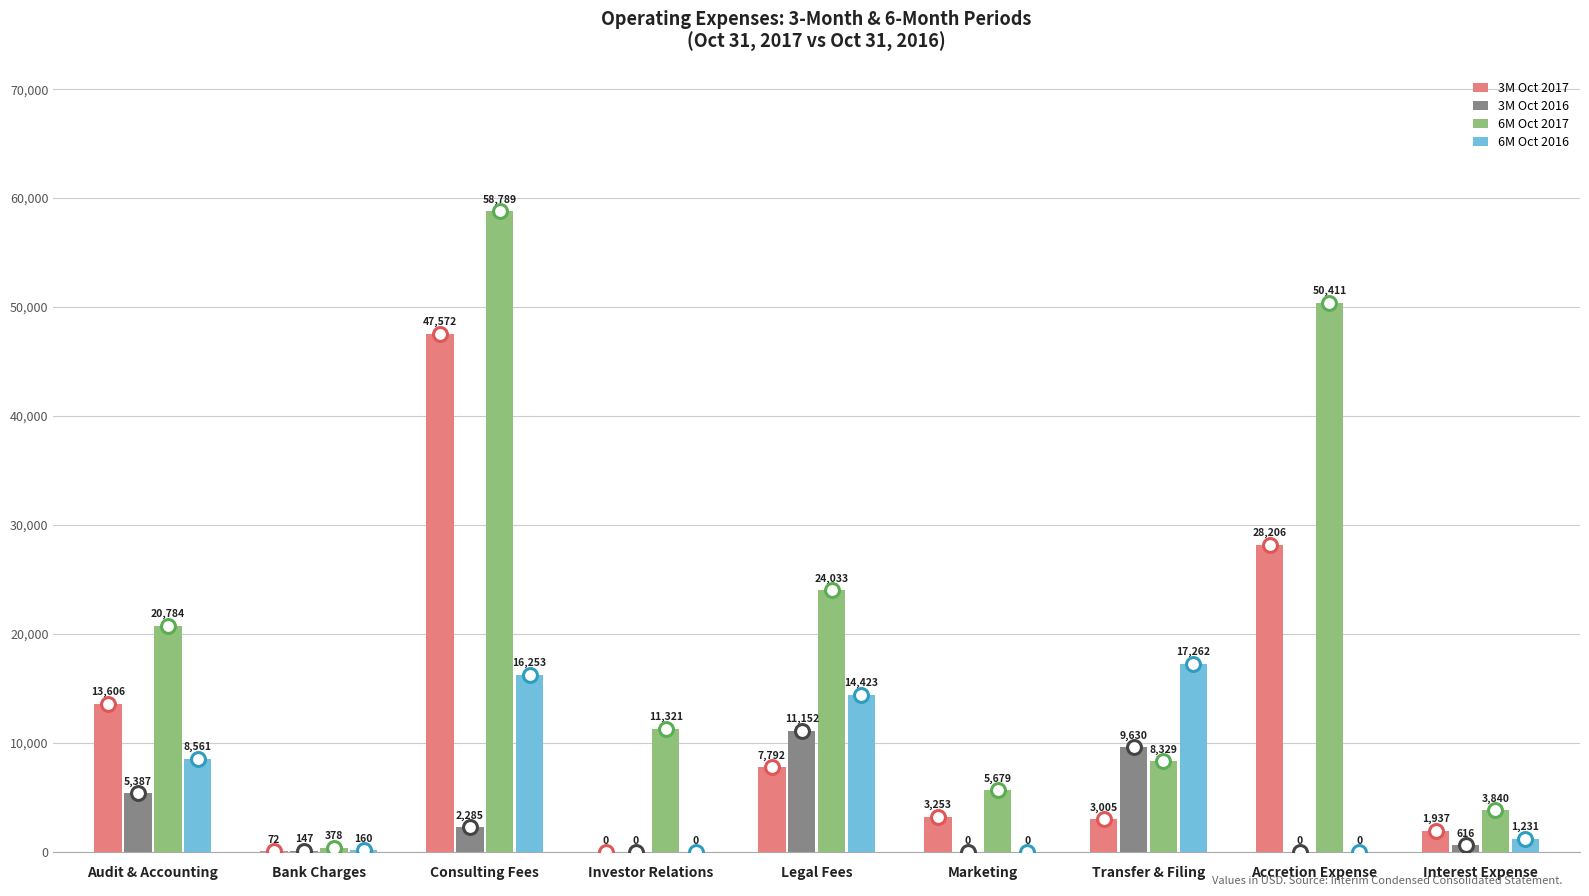

What is the greatest value displayed?

58789